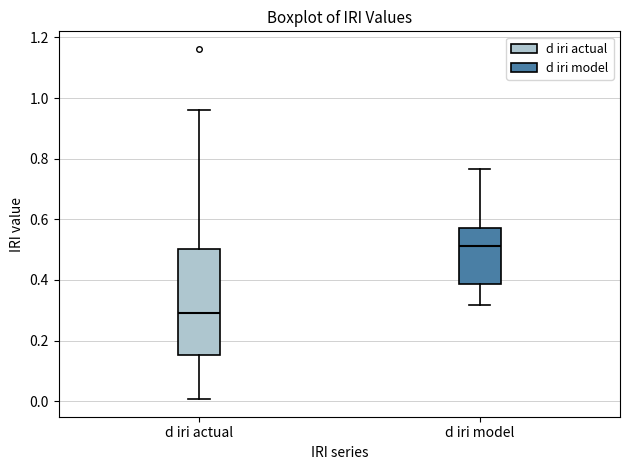

Where does the lower whisker of the box for d iri actual end on the y-axis? The values are not printed on the chart, so give them approximately, as read against the axis.

0.00